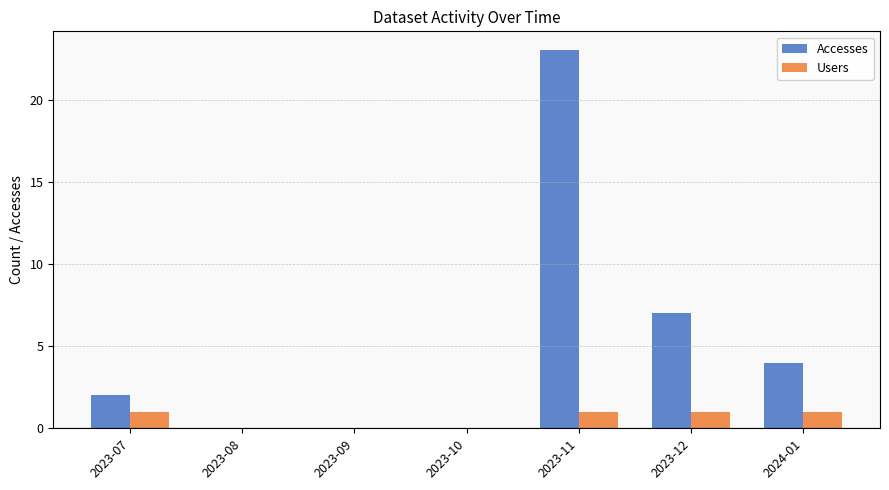

Which series changed the most between 2023-08 and 2024-01?

Accesses